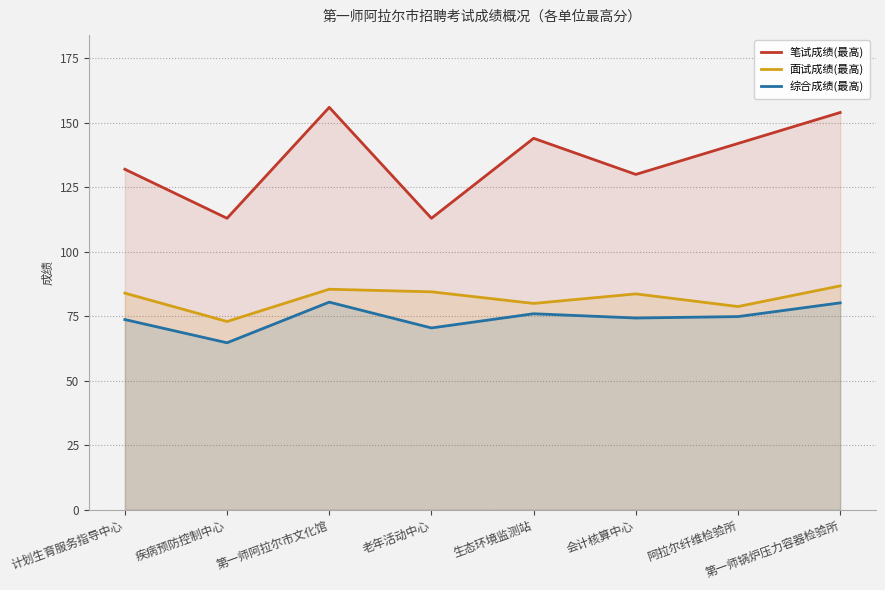

Reading left to right, what are all the values shown in this chart?

笔试成绩(最高): 计划生育服务指导中心=132.0	疾病预防控制中心=113.0	第一师阿拉尔市文化馆=156.0	老年活动中心=113.0	生态环境监测站=144.0	会计核算中心=130.0	阿拉尔纤维检验所=142.0	第一师锅炉压力容器检验所=154.0
面试成绩(最高): 计划生育服务指导中心=84.0	疾病预防控制中心=73.0	第一师阿拉尔市文化馆=85.5	老年活动中心=84.5	生态环境监测站=80.0	会计核算中心=83.7	阿拉尔纤维检验所=78.8	第一师锅炉压力容器检验所=86.8
综合成绩(最高): 计划生育服务指导中心=73.8	疾病预防控制中心=64.8	第一师阿拉尔市文化馆=80.5	老年活动中心=70.5	生态环境监测站=76.0	会计核算中心=74.3	阿拉尔纤维检验所=74.9	第一师锅炉压力容器检验所=80.2